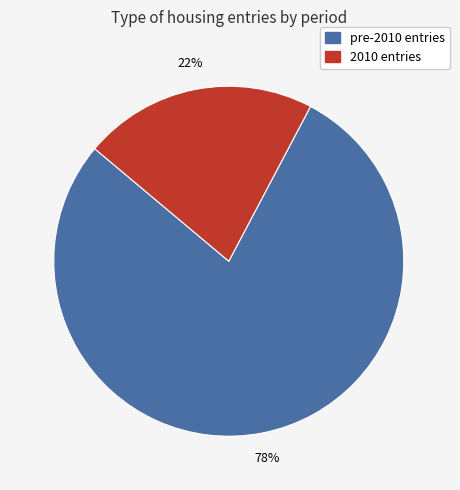

The pre-2010 entries slice represents 68% of the pie. True or false?

False